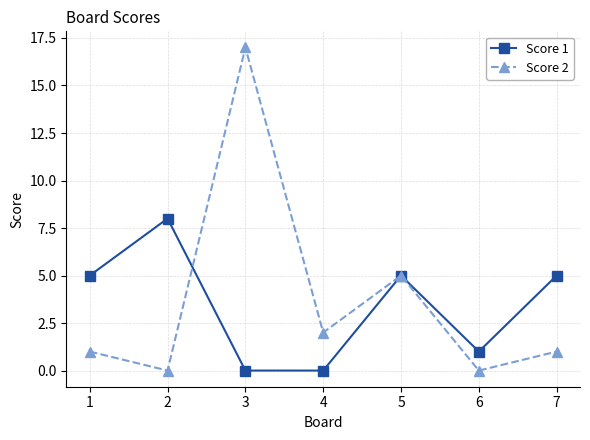

Between 2 and 4, which series saw the biggest shift?

Score 1